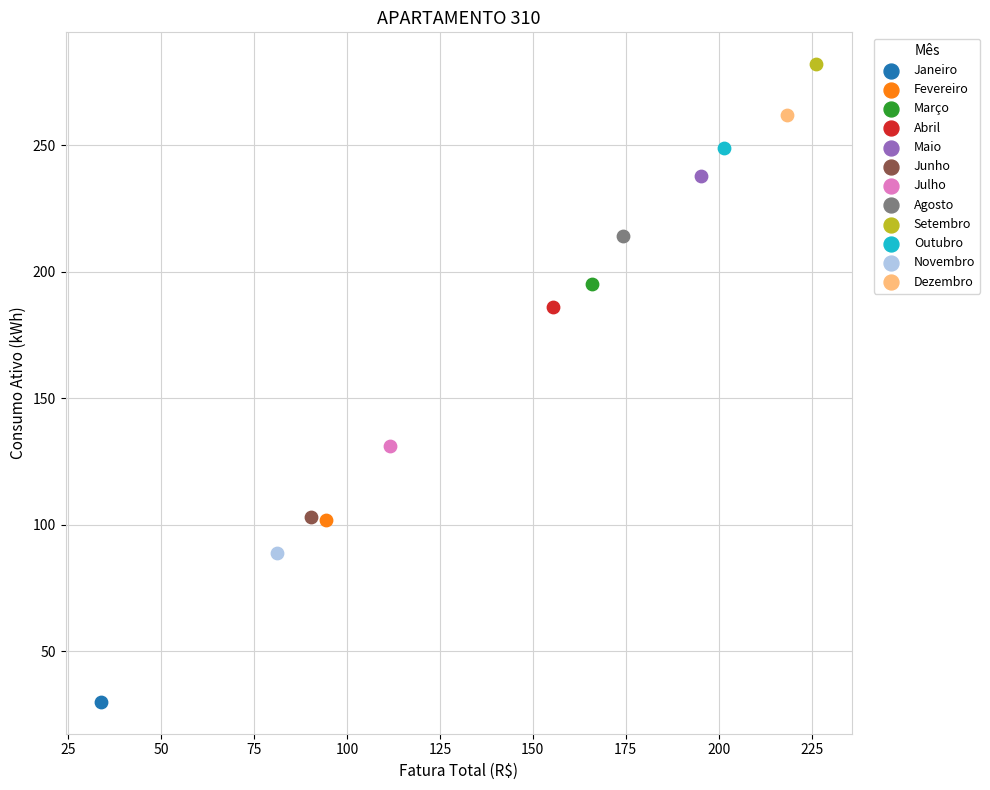

What are all the series names shown in the legend?

Janeiro, Fevereiro, Março, Abril, Maio, Junho, Julho, Agosto, Setembro, Outubro, Novembro, Dezembro